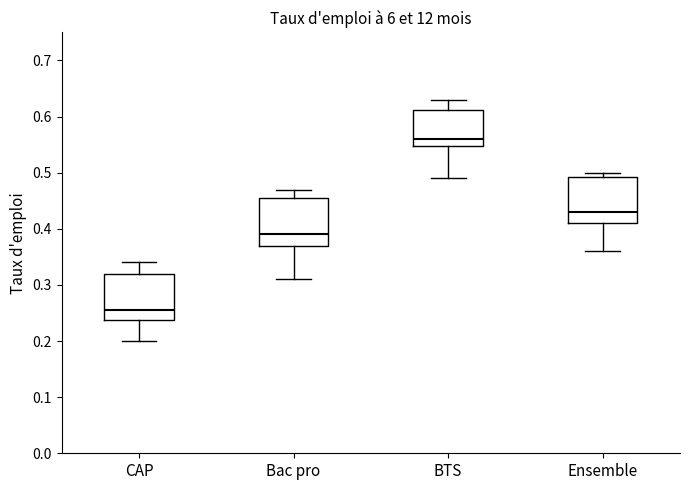

Where is the upper edge of the box for Ensemble on the y-axis? The values are not printed on the chart, so give them approximately, as read against the axis.

0.49